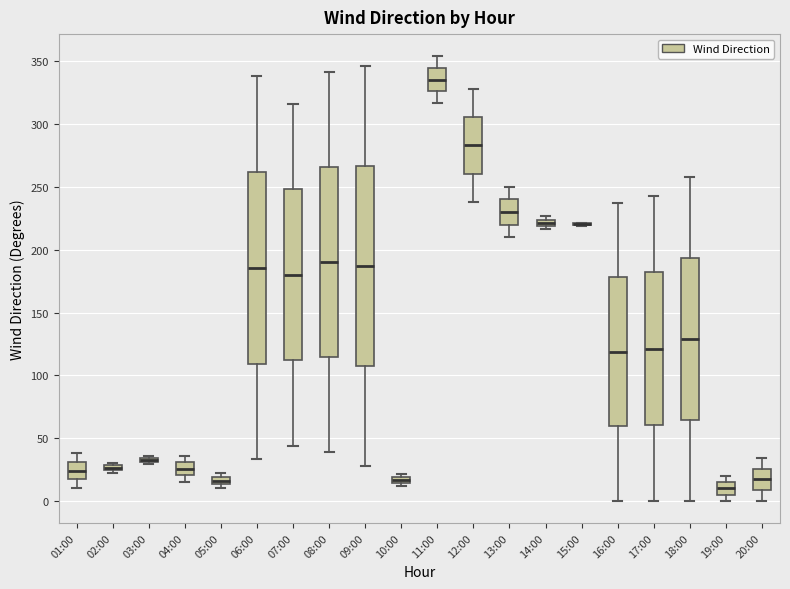

Comparing the boxes themselves (not the whiskers), which one is the tallest?

09:00